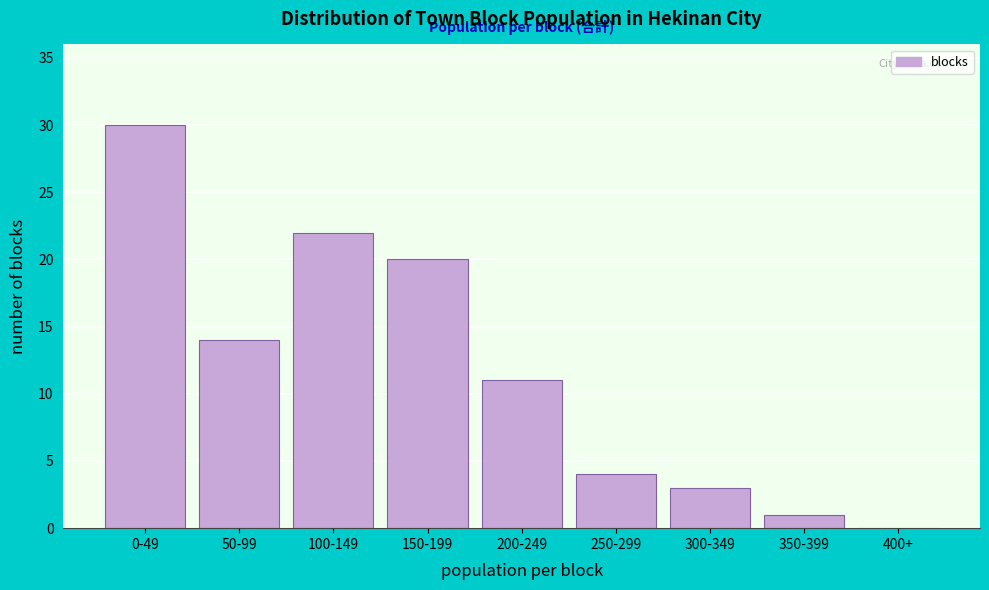

Reading right to left, what are all the values shown in this chart?

400+=0	350-399=1	300-349=3	250-299=4	200-249=11	150-199=20	100-149=22	50-99=14	0-49=30